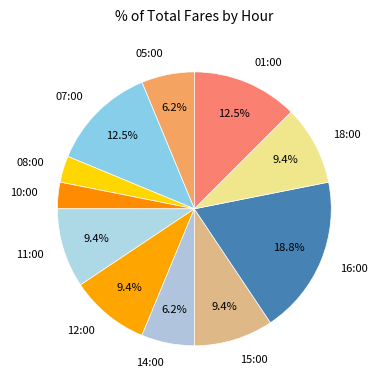

True or false: 14:00 accounts for 6% of the total.

True